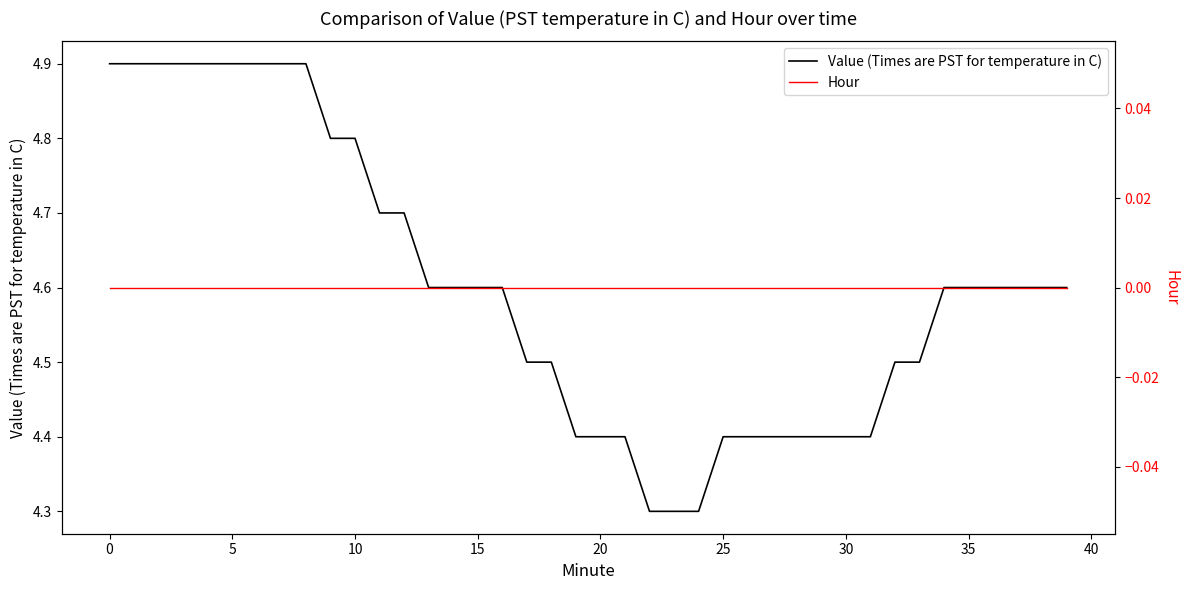

What is the maximum value shown in the chart?

4.9